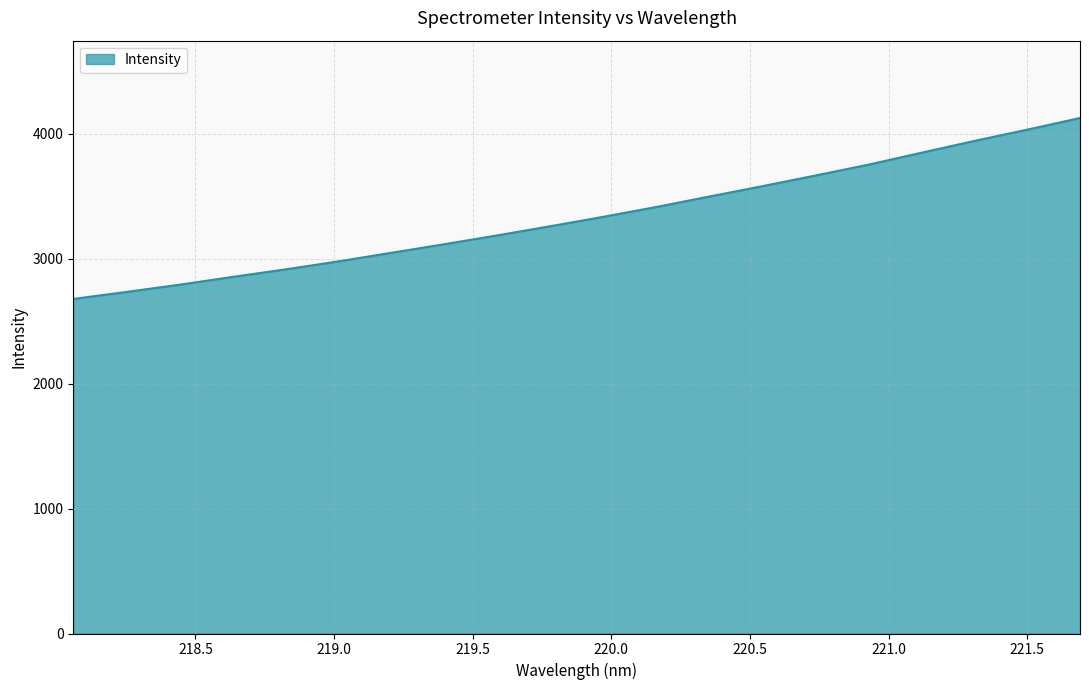

What is the difference between the maximum and minimum values?

1448.9